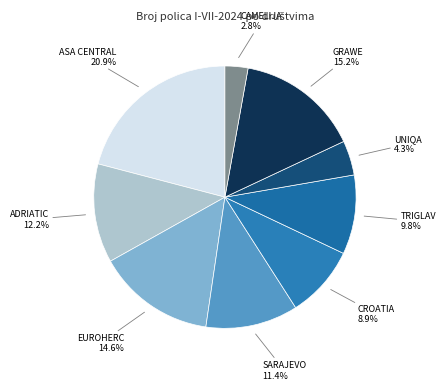

What percentage is NOT represented by GRAWE?

84.8%